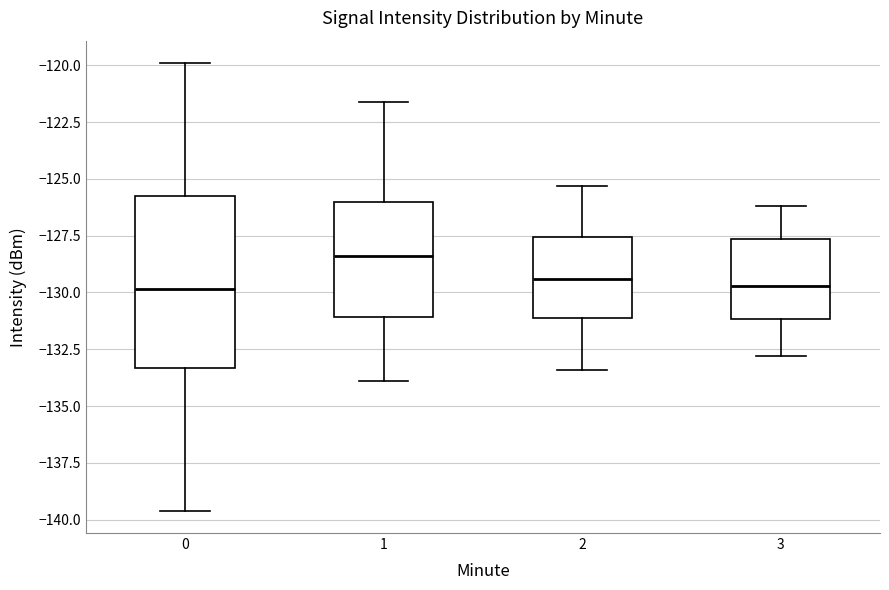

Which box is the tallest, from its lower edge to its upper edge?

0